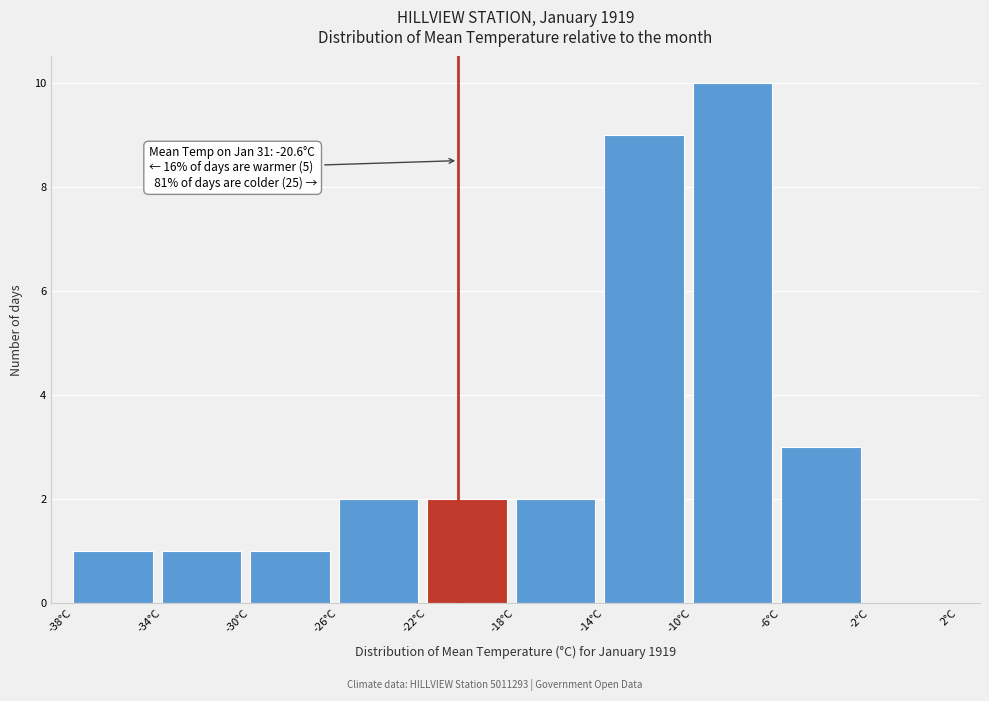

Over which range of the x-axis is the bar tallest?

-10 to -6